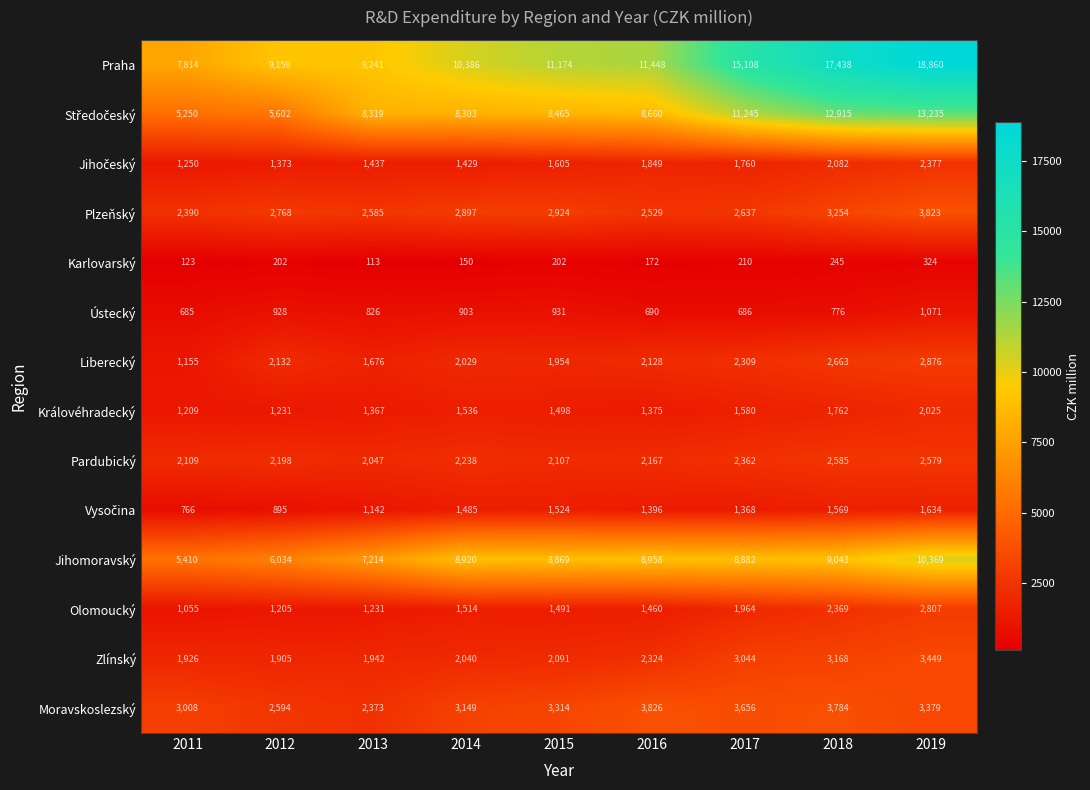

What is the difference between the Jihomoravský values at 2019 and 2018?

1326